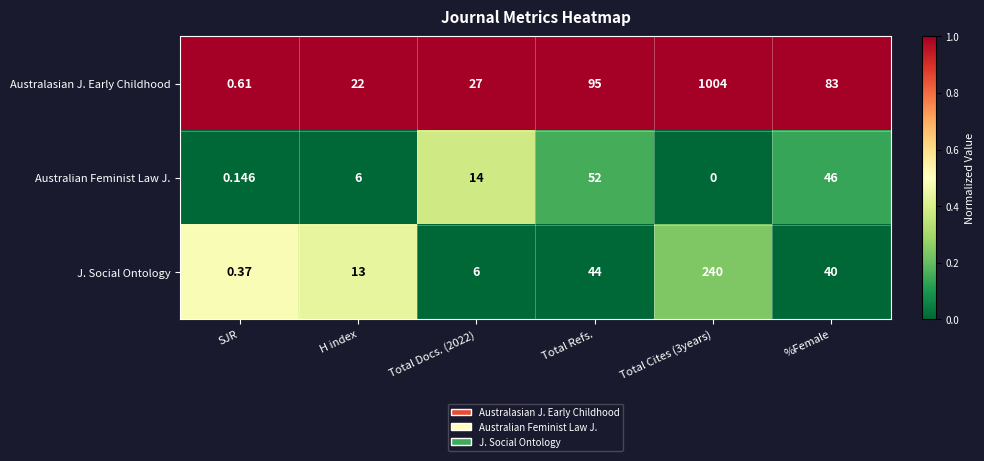

At which label is J. Social Ontology closest to 120?

Total Refs.